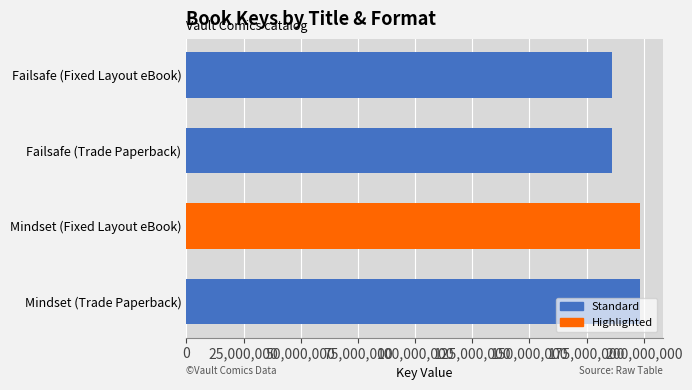

Is it true that the value at Mindset (Trade Paperback) is 198279250?

True